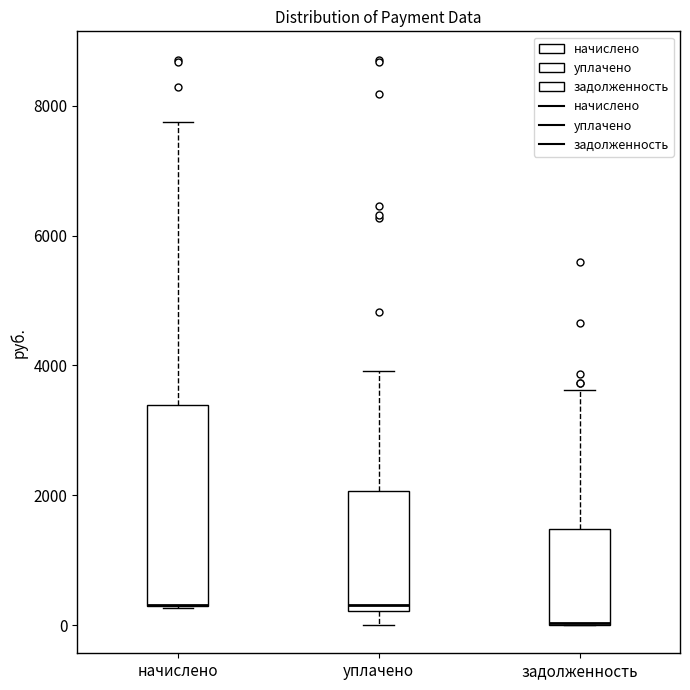

Where does the lower whisker of the box for уплачено end on the y-axis? The values are not printed on the chart, so give them approximately, as read against the axis.

0